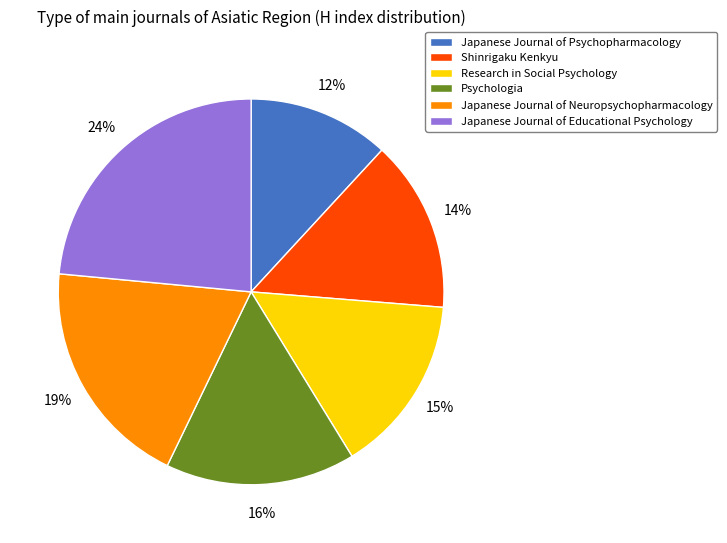

The Shinrigaku Kenkyu slice represents 14% of the pie. True or false?

True